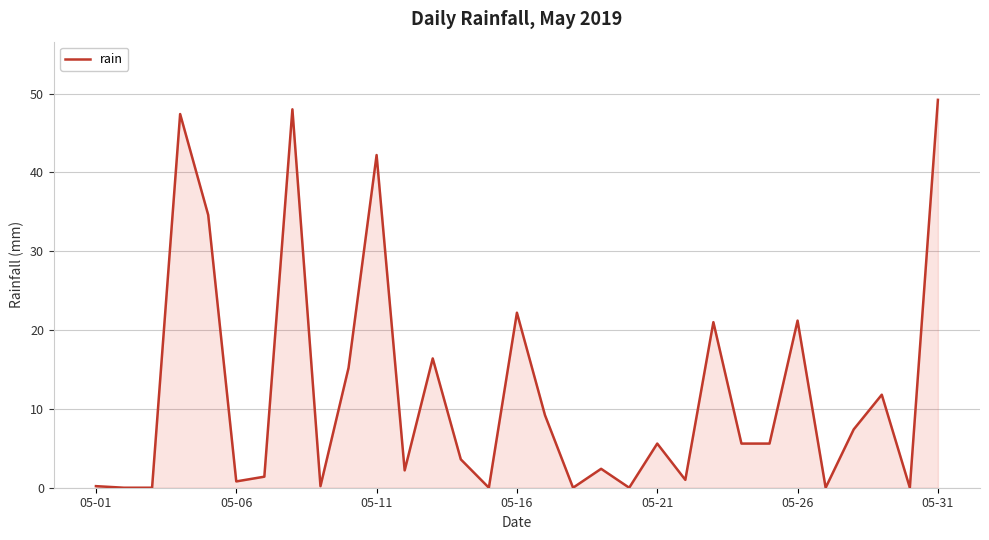

What is the maximum value shown in the chart?

49.2